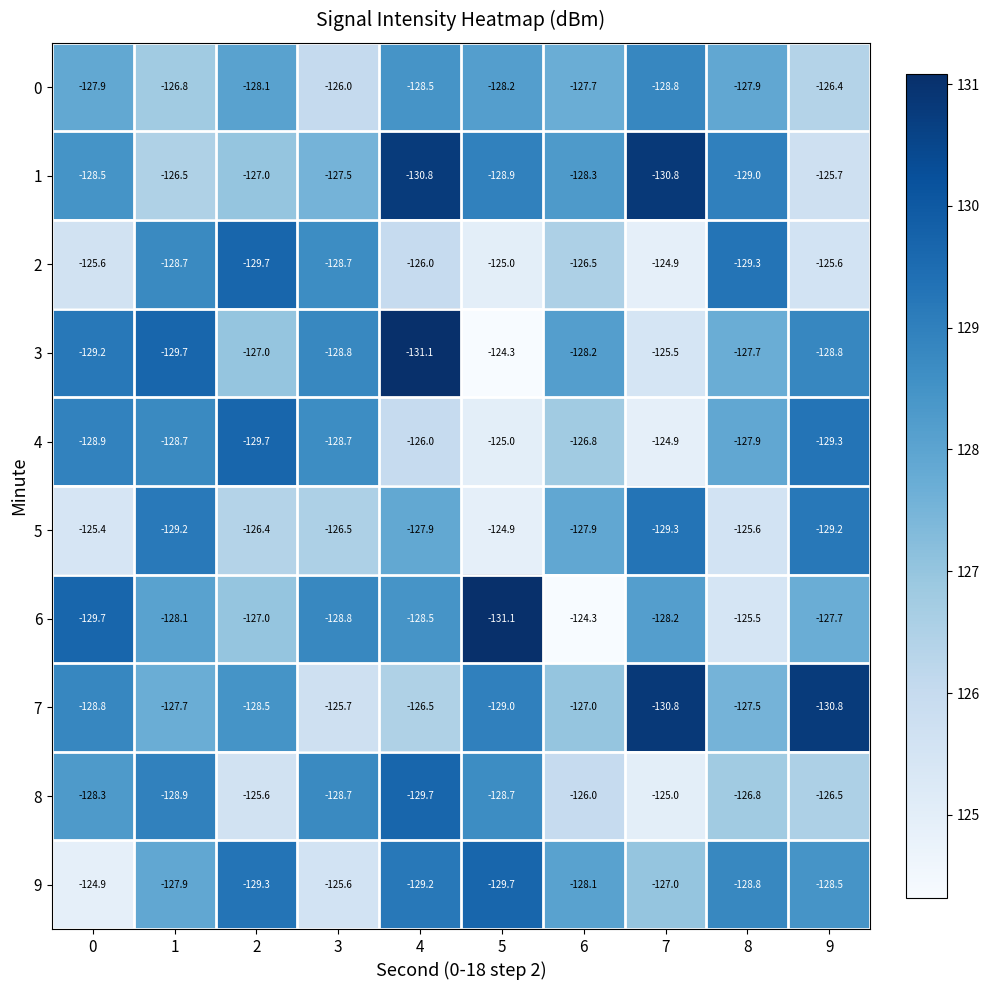

What is the highest value of the 5 series?

-124.9